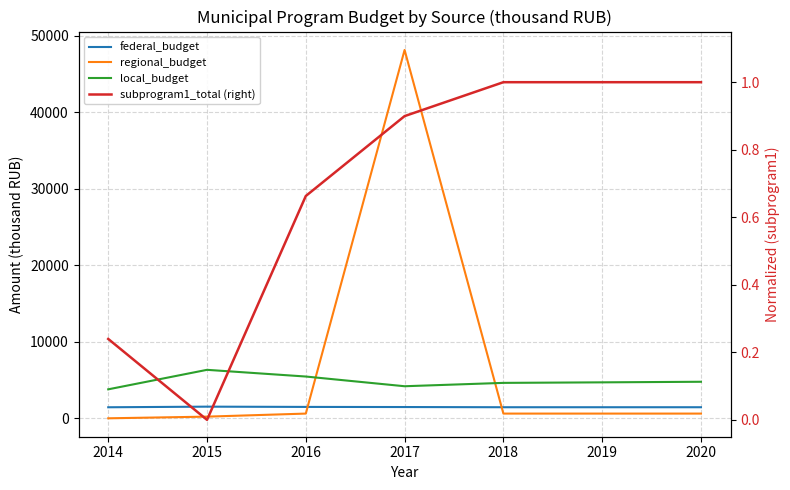

Where is the first local maximum for regional_budget?

2017